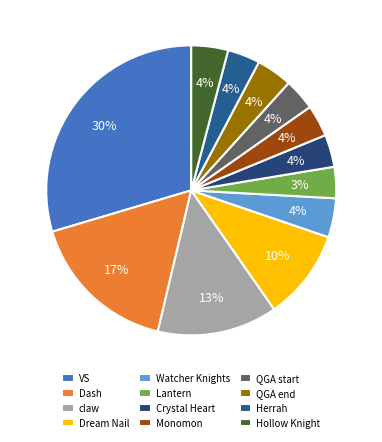

The Monomon slice represents 4% of the pie. True or false?

True